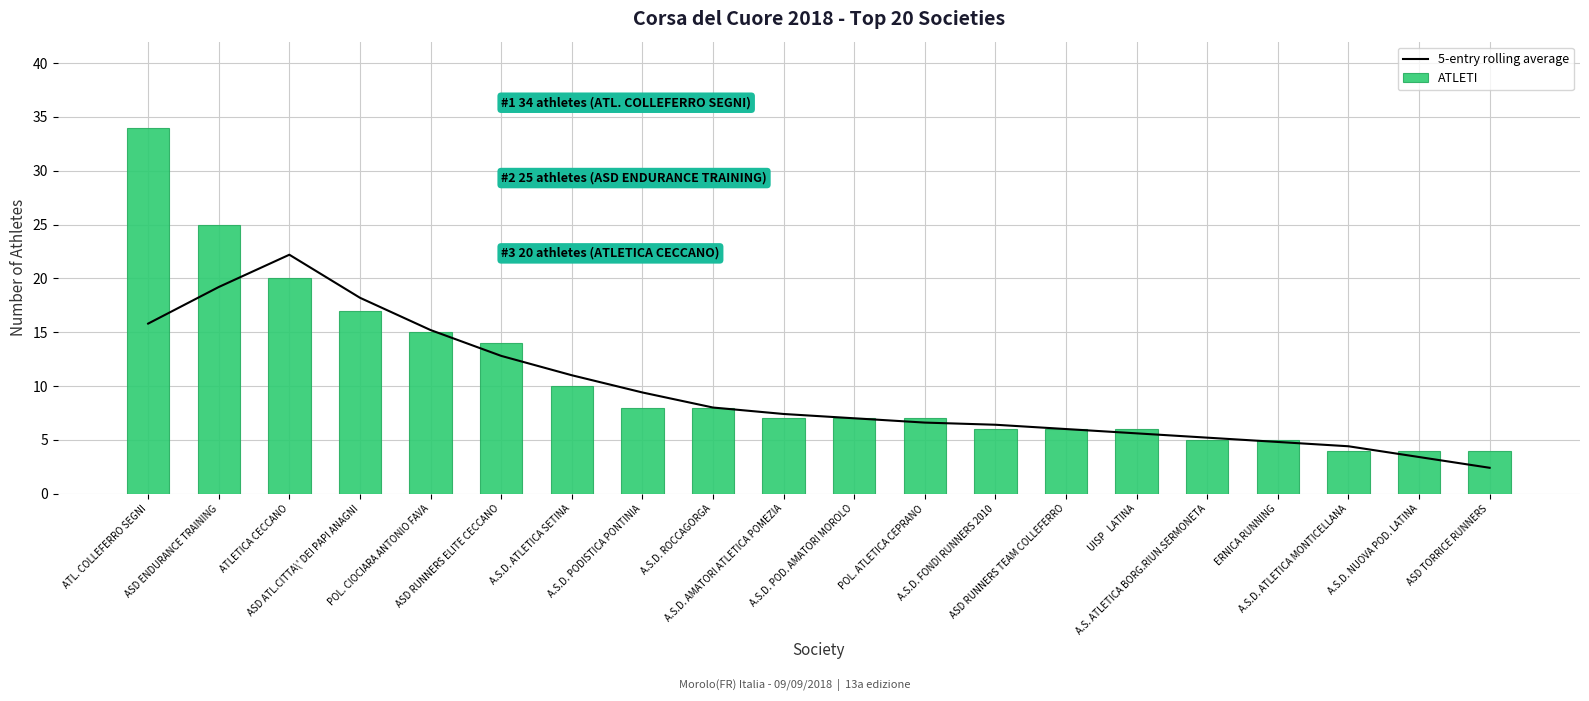

Does the chart contain stacked bars?

No